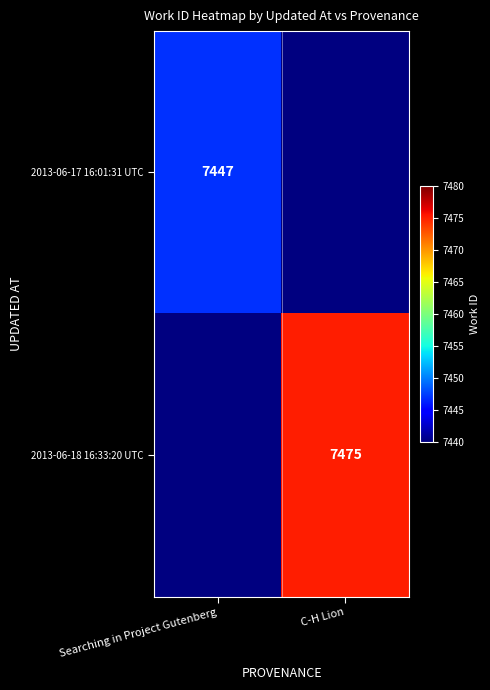

True or false: 2013-06-18 16:33:20 UTC has a value of 12560 at C-H Lion.

False